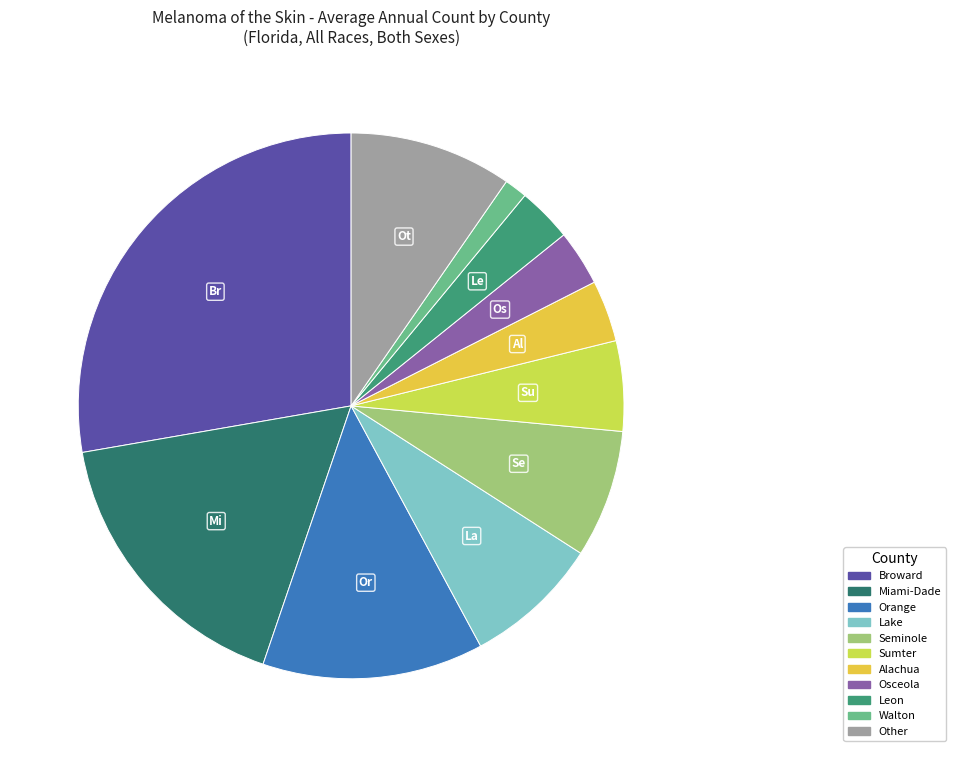

Is there a majority slice in this chart?

No